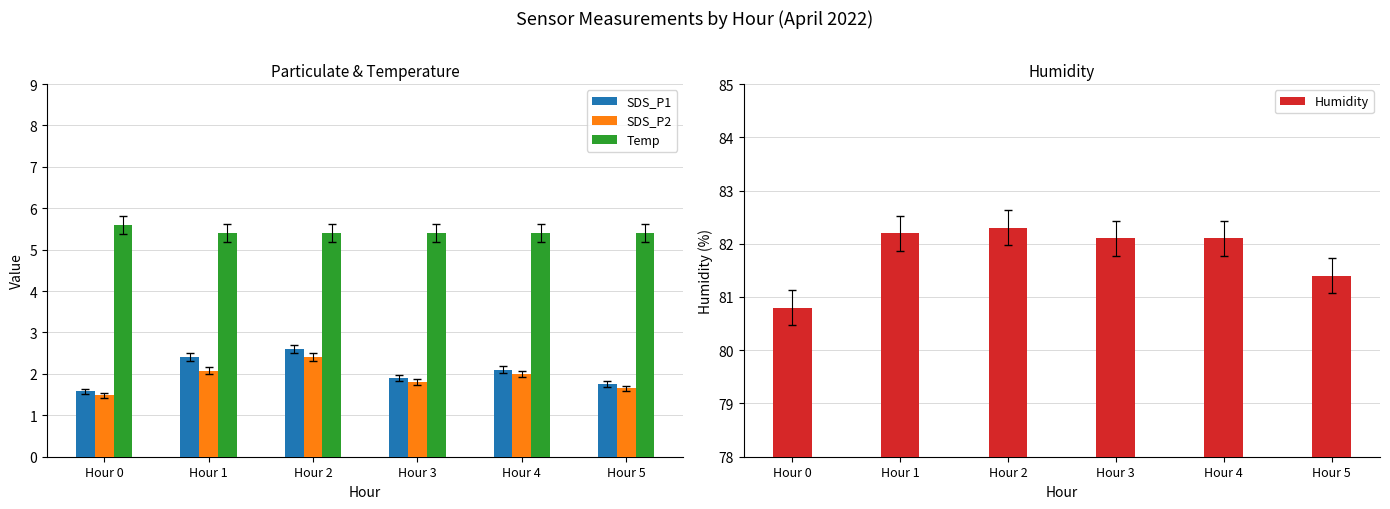

List the series in order of their peak value, lowest first.

SDS_P2, SDS_P1, Temp, Humidity